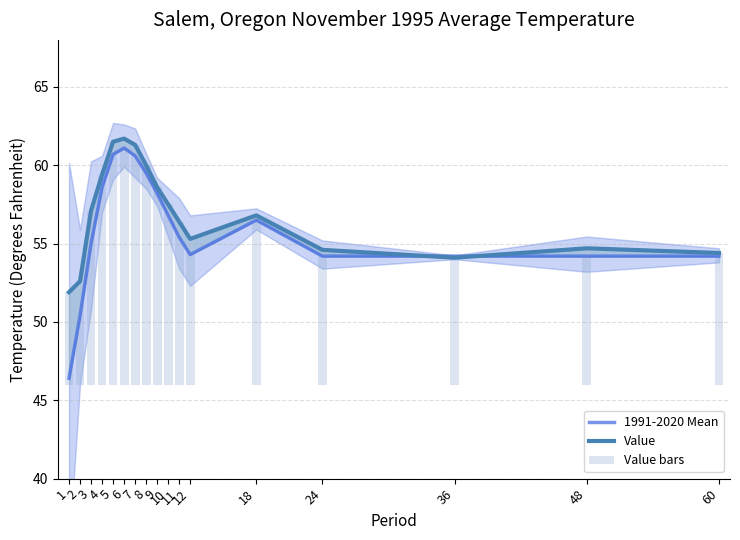

The Value bars series shows 14.7 at 60. True or false?

False